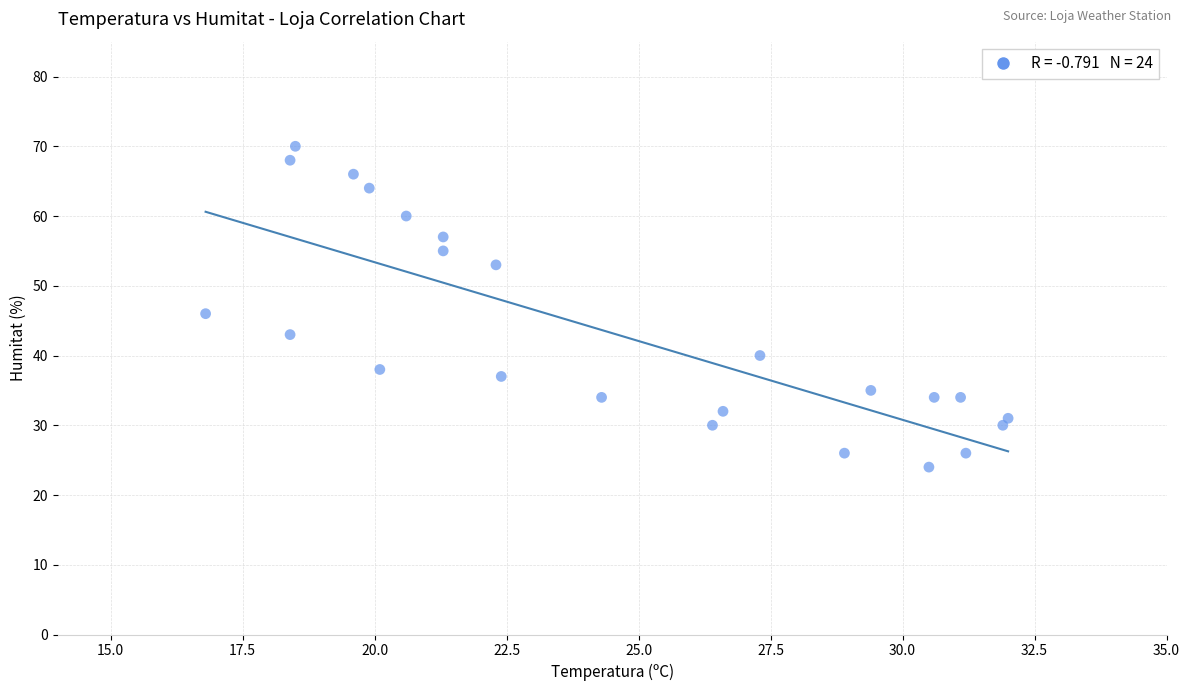

What Y value in the scatter plot is closest to 47?

46